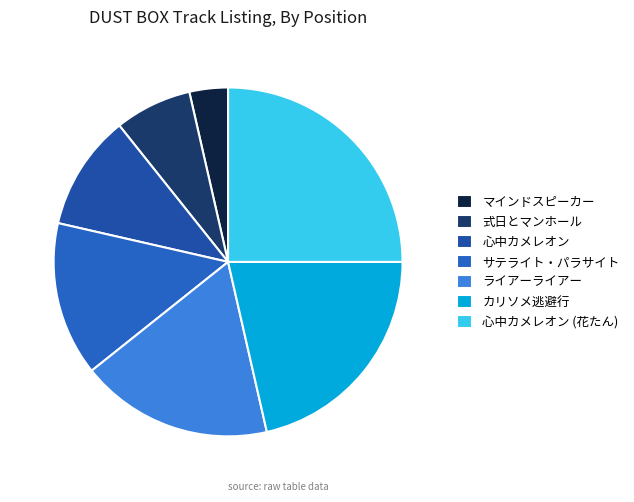

What percentage is NOT represented by サテライト・パラサイト?

85.7%